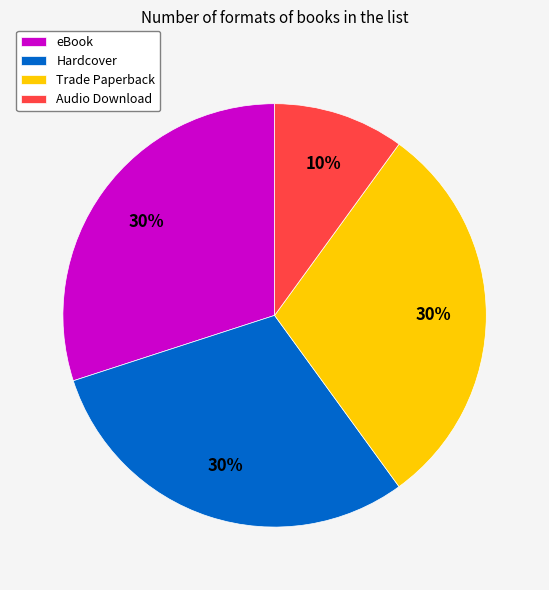

Is it true that Audio Download is 1% of the pie?

False